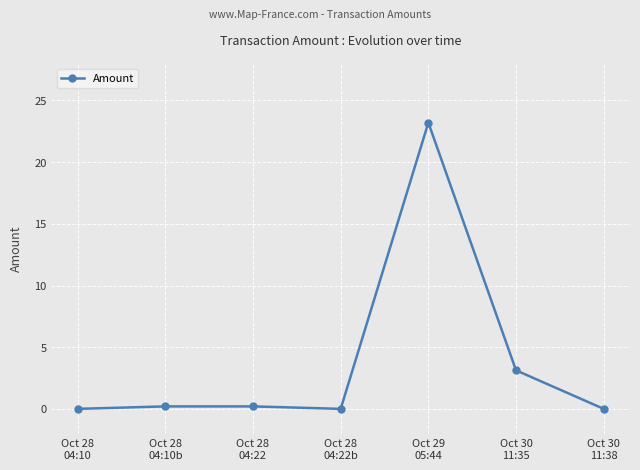

How many distinct data groups are displayed?

1